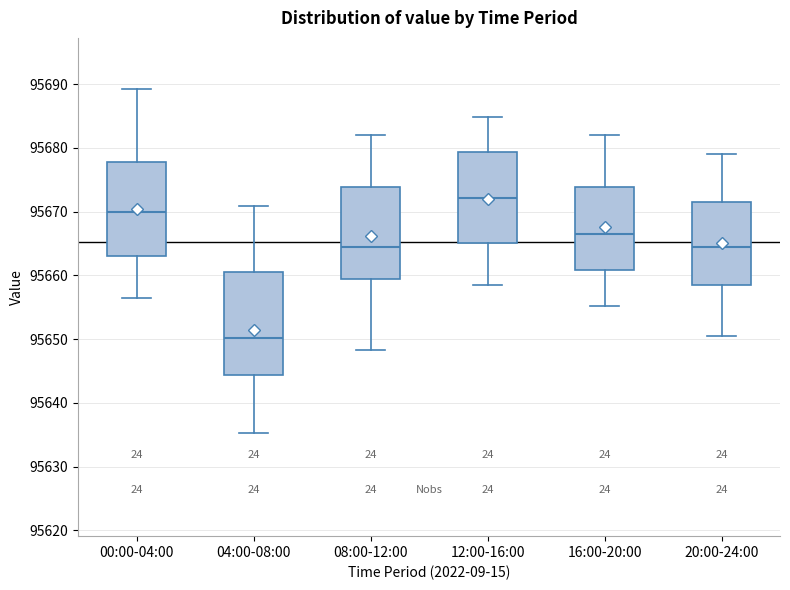

Comparing the boxes themselves (not the whiskers), which one is the tallest?

04:00-08:00